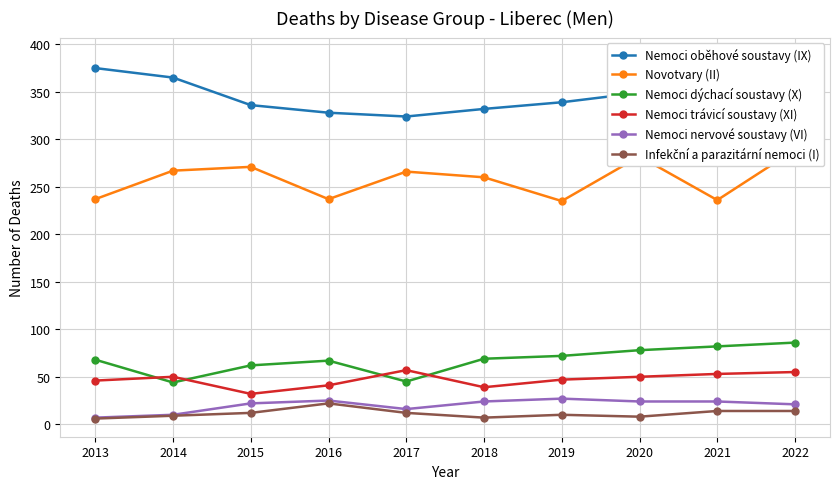

At 2013, list the series in order from smallest to largest.

Infekční a parazitární nemoci (I), Nemoci nervové soustavy (VI), Nemoci trávicí soustavy (XI), Nemoci dýchací soustavy (X), Novotvary (II), Nemoci oběhové soustavy (IX)